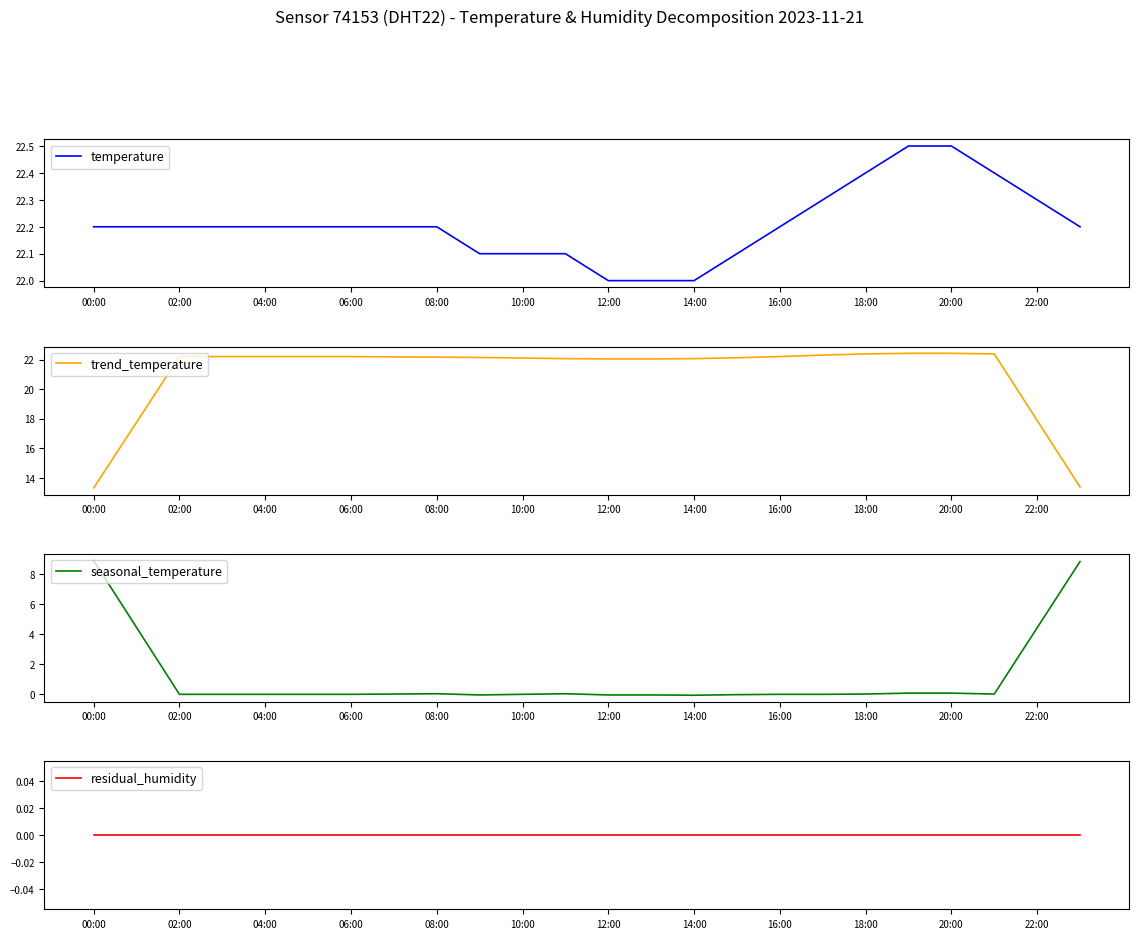

What is the minimum value for temperature?

22.0